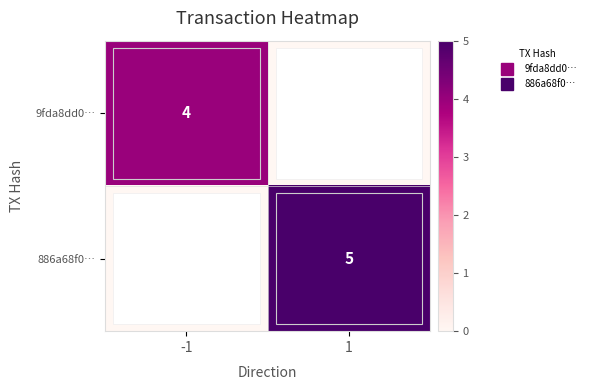

At which label is 9fda8dd0… closest to 2?

-1